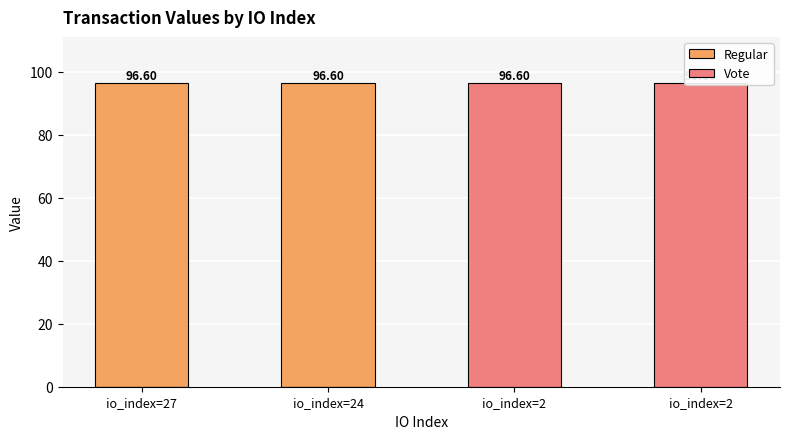

Which series has the largest range (max minus min)?

Regular